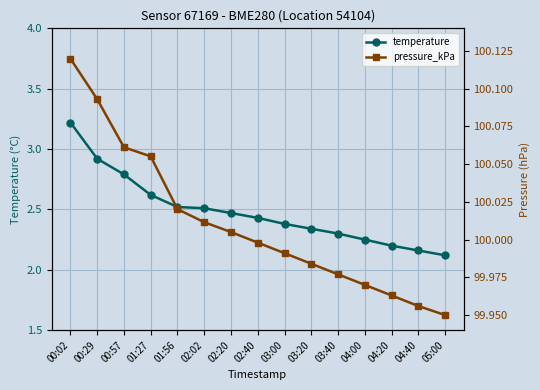

Which label corresponds to the largest value in the chart?

00:02